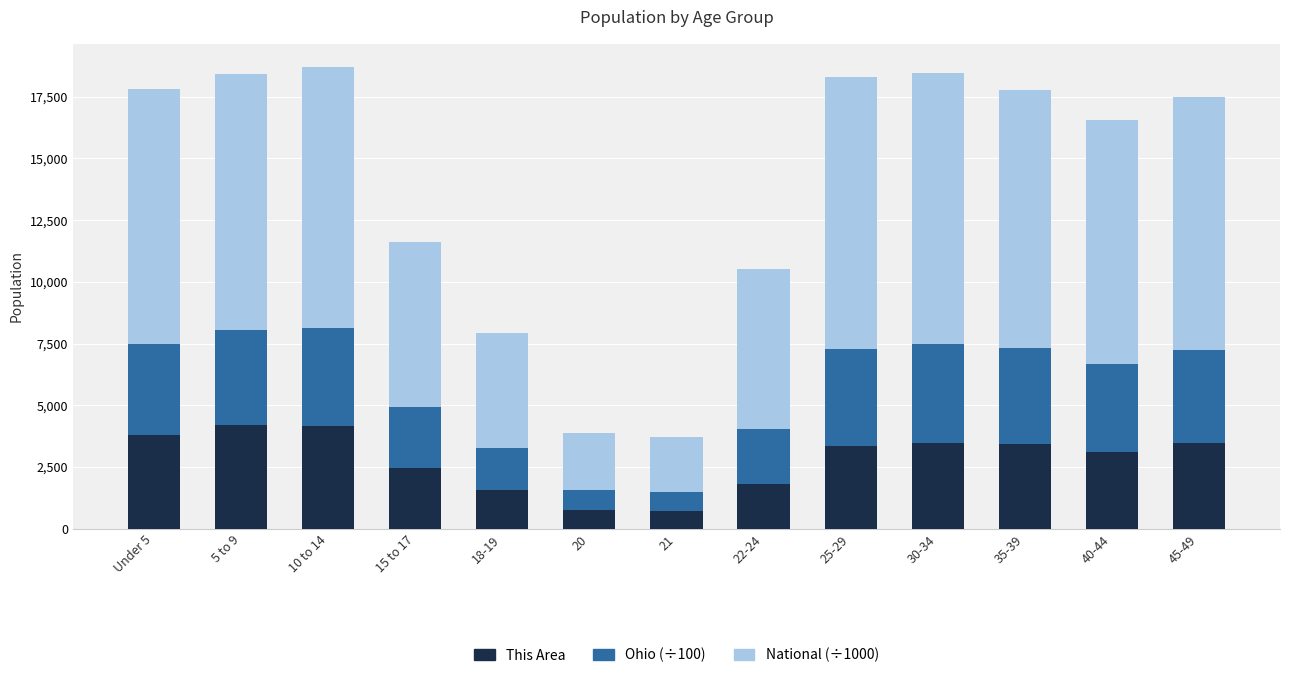

What is the total value across all series at 20?

3880